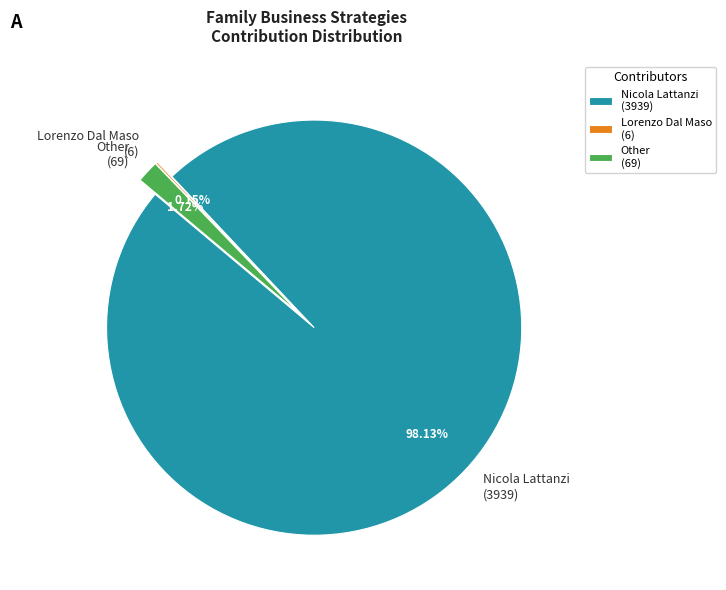

The Other slice represents 2% of the pie. True or false?

True